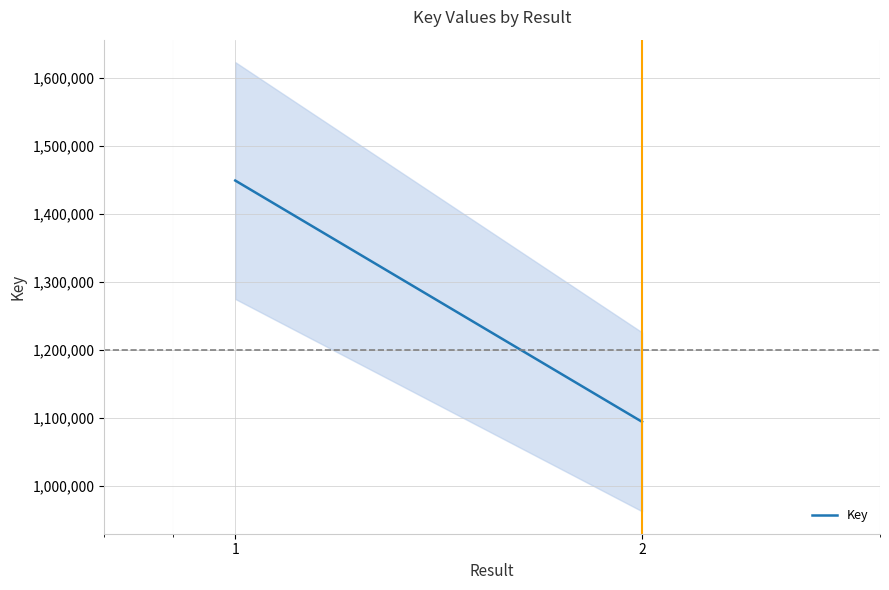

Reading right to left, extract all data points from this chart.

1094555	1448833